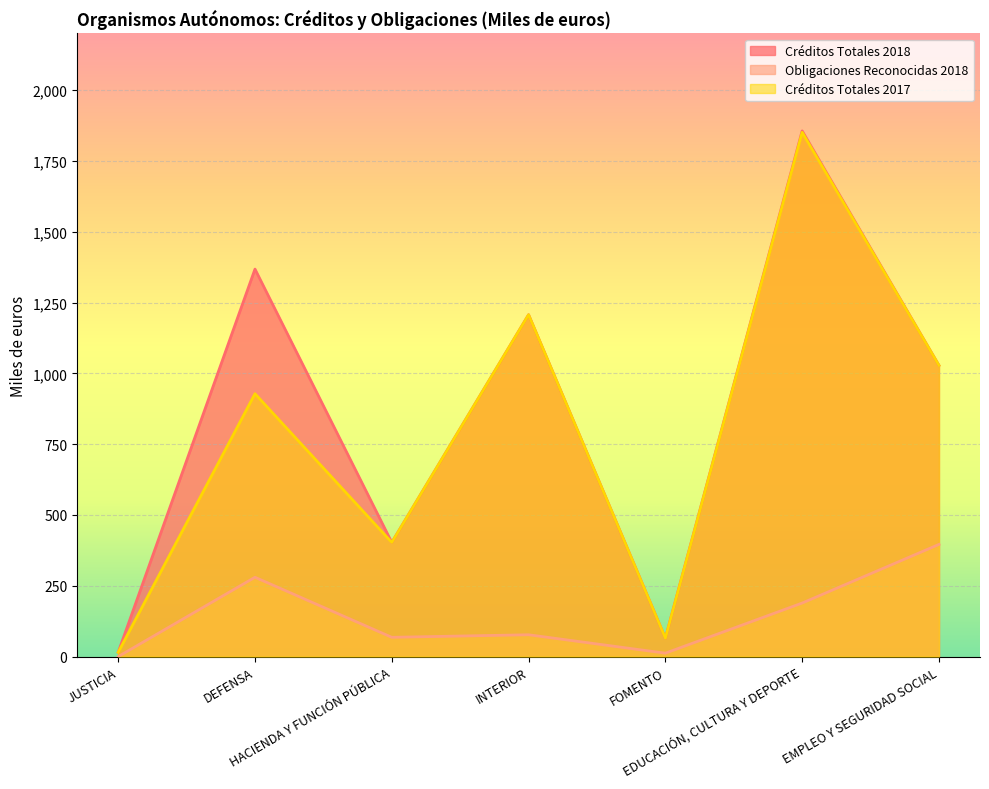

How many interior local valleys does the Obligaciones Reconocidas 2018 series have?

2